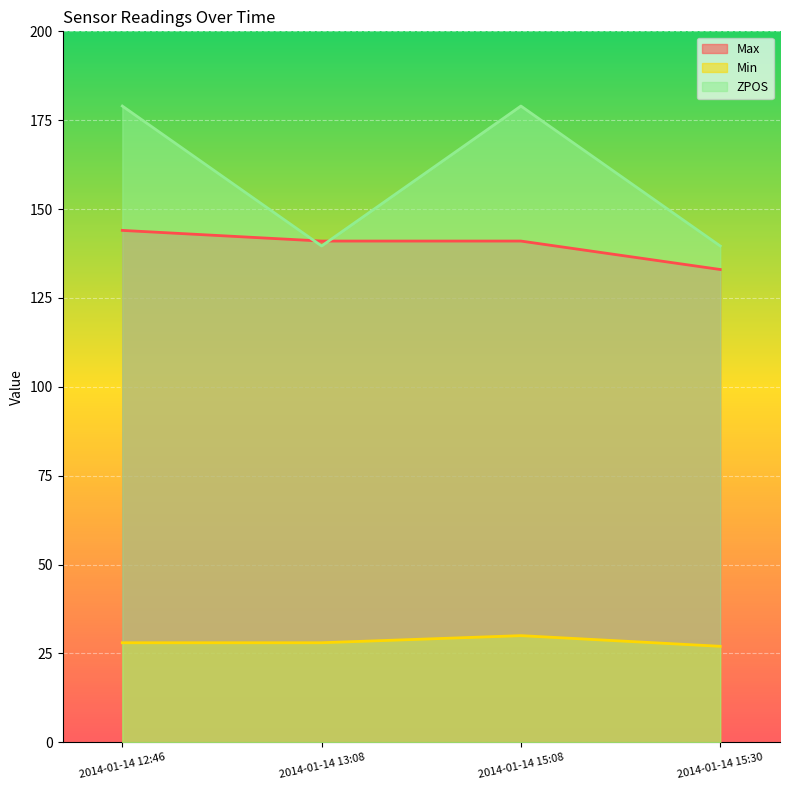

At how many categories does at least one series exceed 99?

4